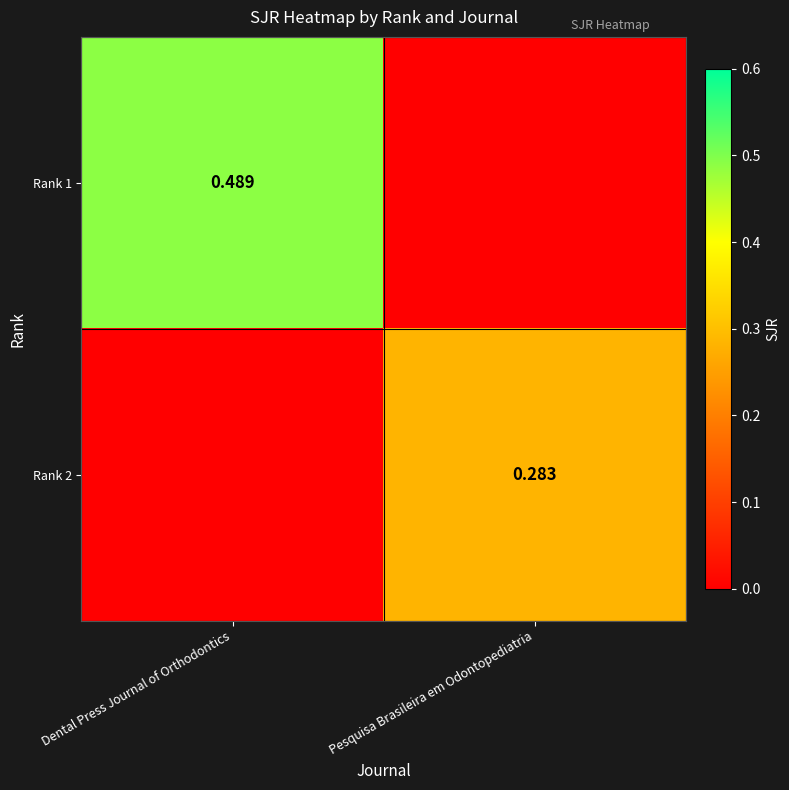

How many values in the Rank 1 series exceed 0?

1